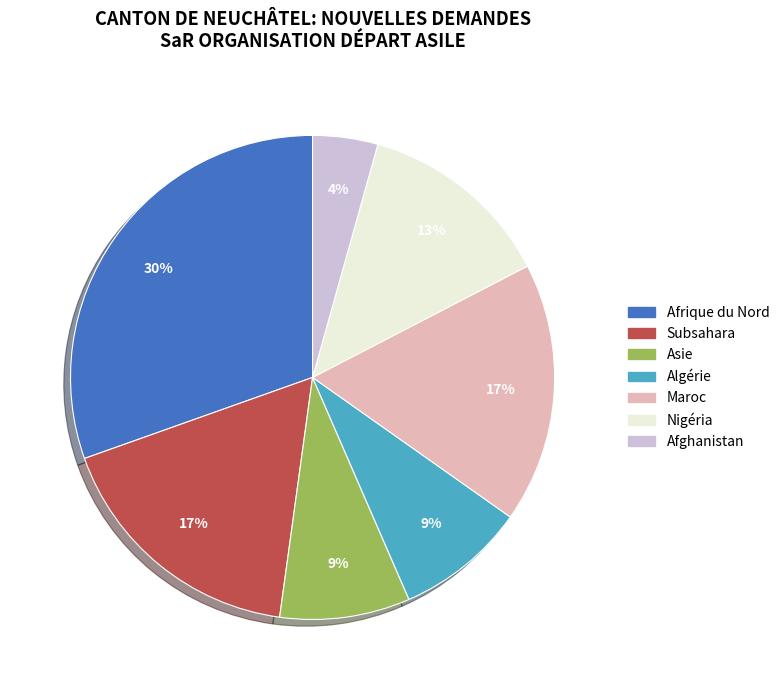

Does any single category account for the majority?

No